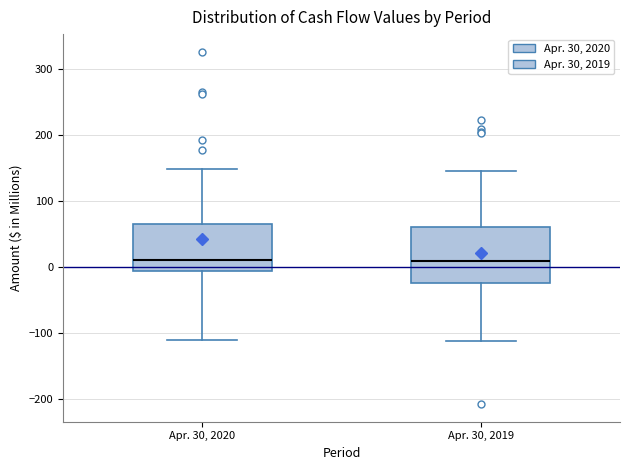

Reading left to right, read every box against the y-axis: the position of its median line, the range the box covers, and the ends of its whiskers. The values are not printed on the chart, so give them approximately, as read against the axis.

Apr. 30, 2020: median 10, box -10 to 60, whiskers -110 to 150
Apr. 30, 2019: median 10, box -20 to 60, whiskers -110 to 150